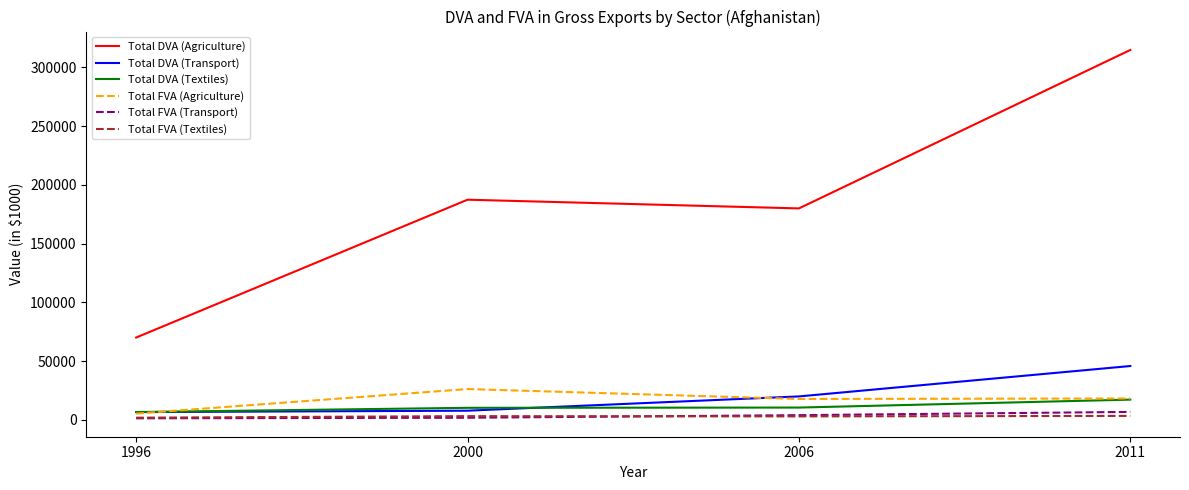

The value of Total FVA (Agriculture) at 2000 is 26160.2. True or false?

True